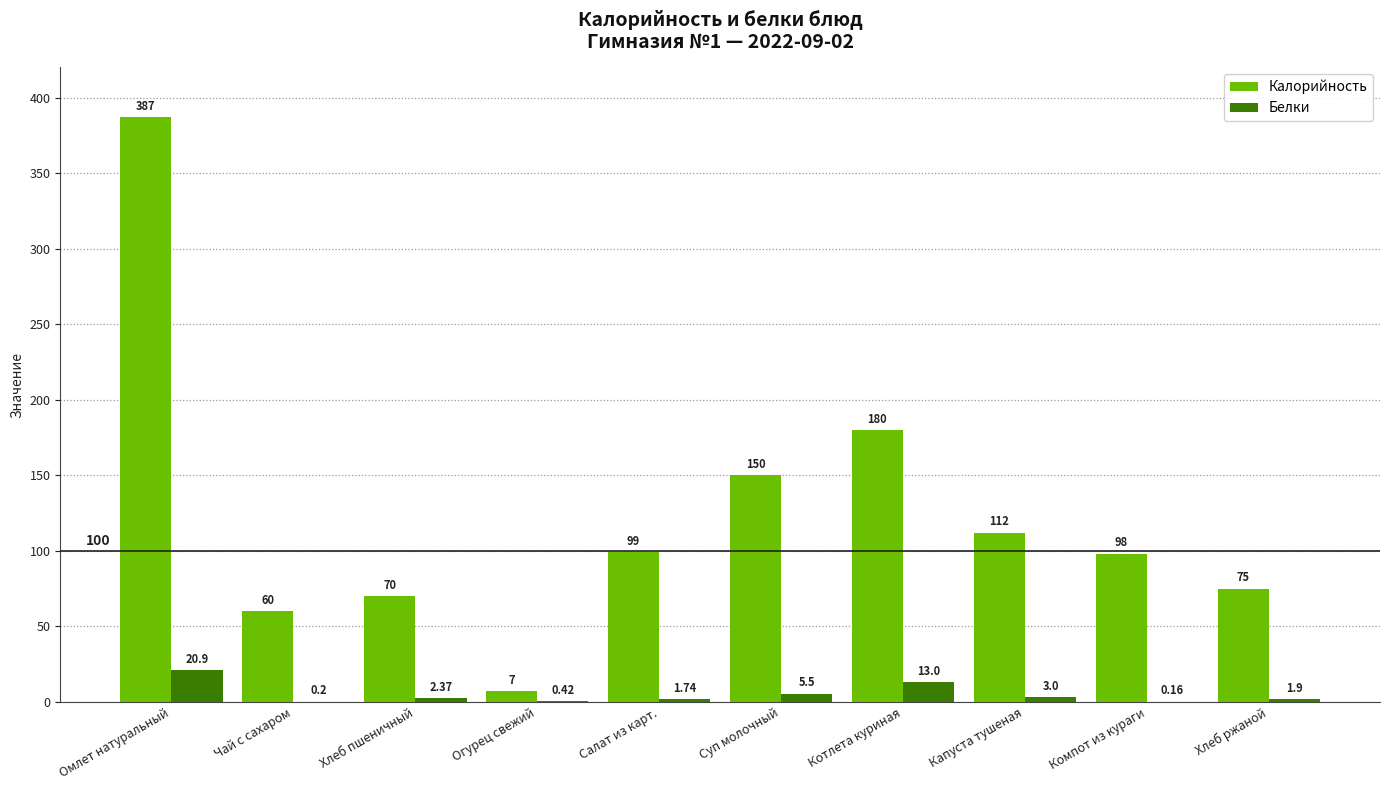

Which series changed the most between Суп молочный and Компот из кураги?

Калорийность